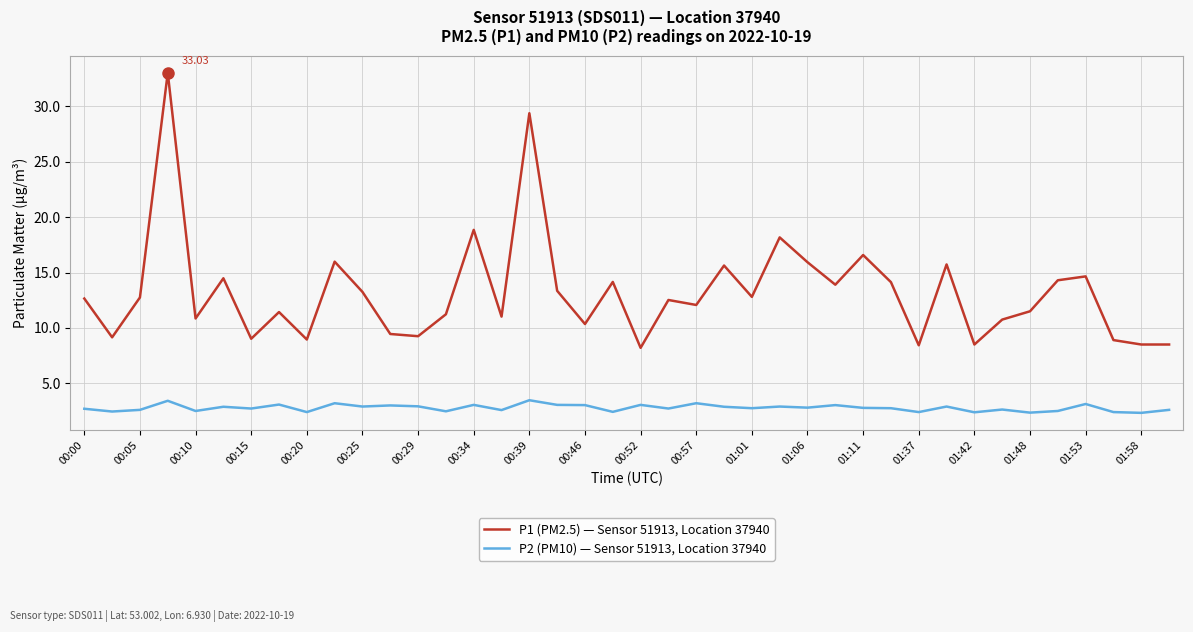

What is the sum of all P1 (PM2.5) — Sensor 51913, Location 37940 values?

528.3